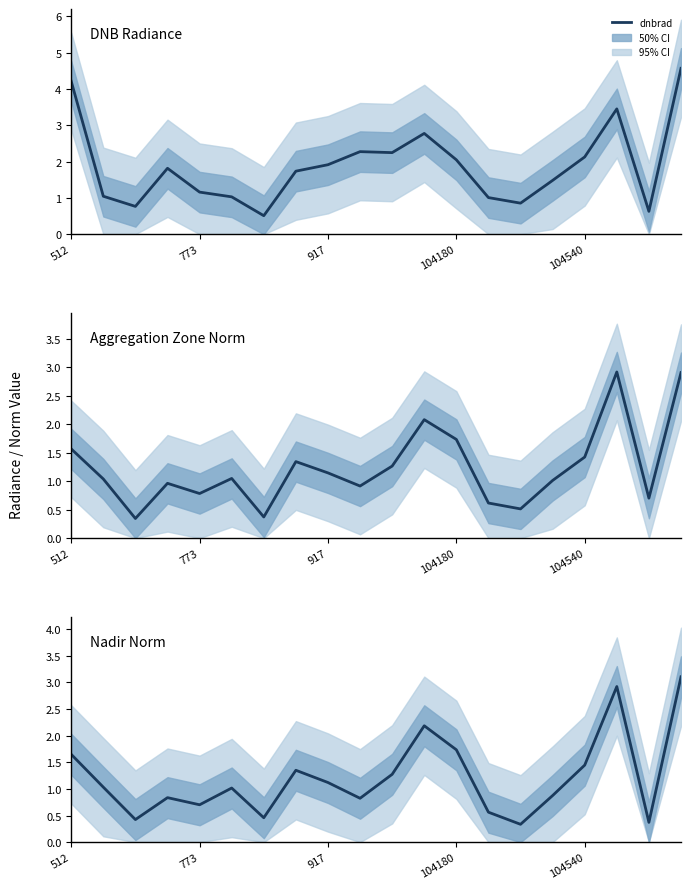

At which label does dnbrad first exceed 1?

512